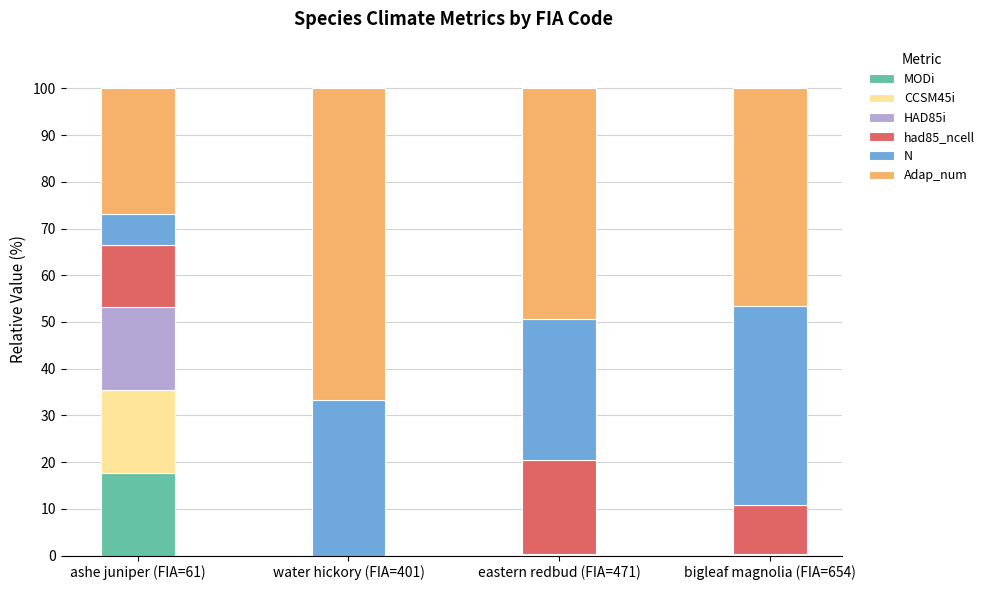

The MODi series shows 0.1 at eastern redbud (FIA=471). True or false?

True